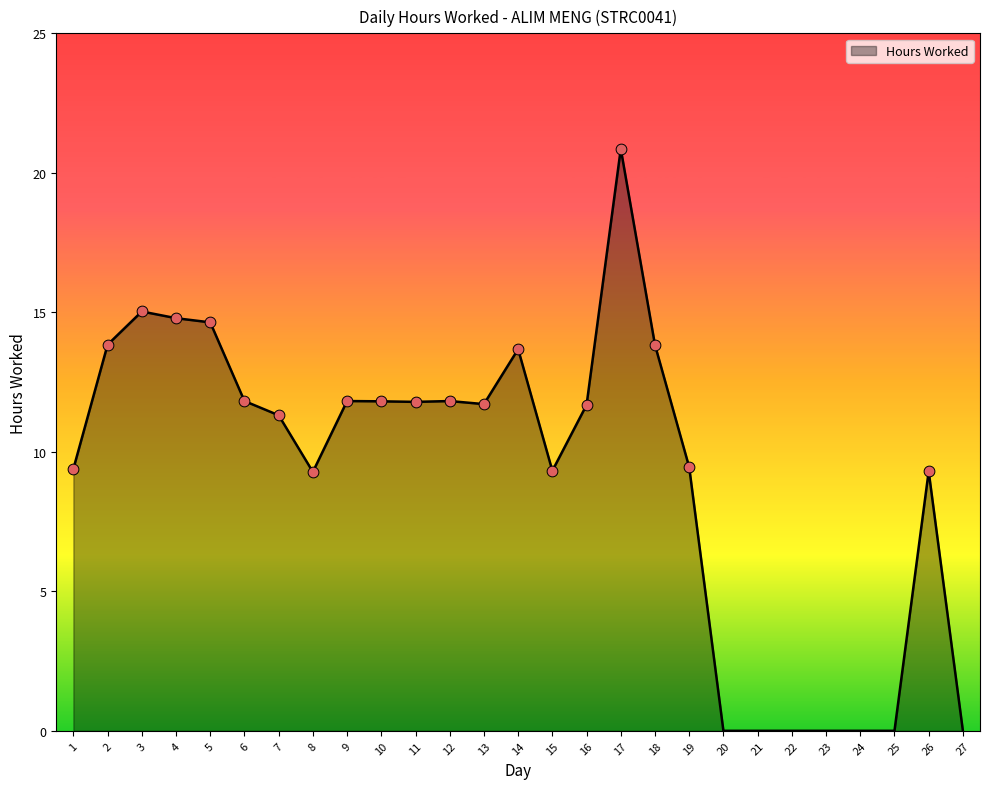

Approximately how many times larger is the value at 14 compared to 18?

1.0